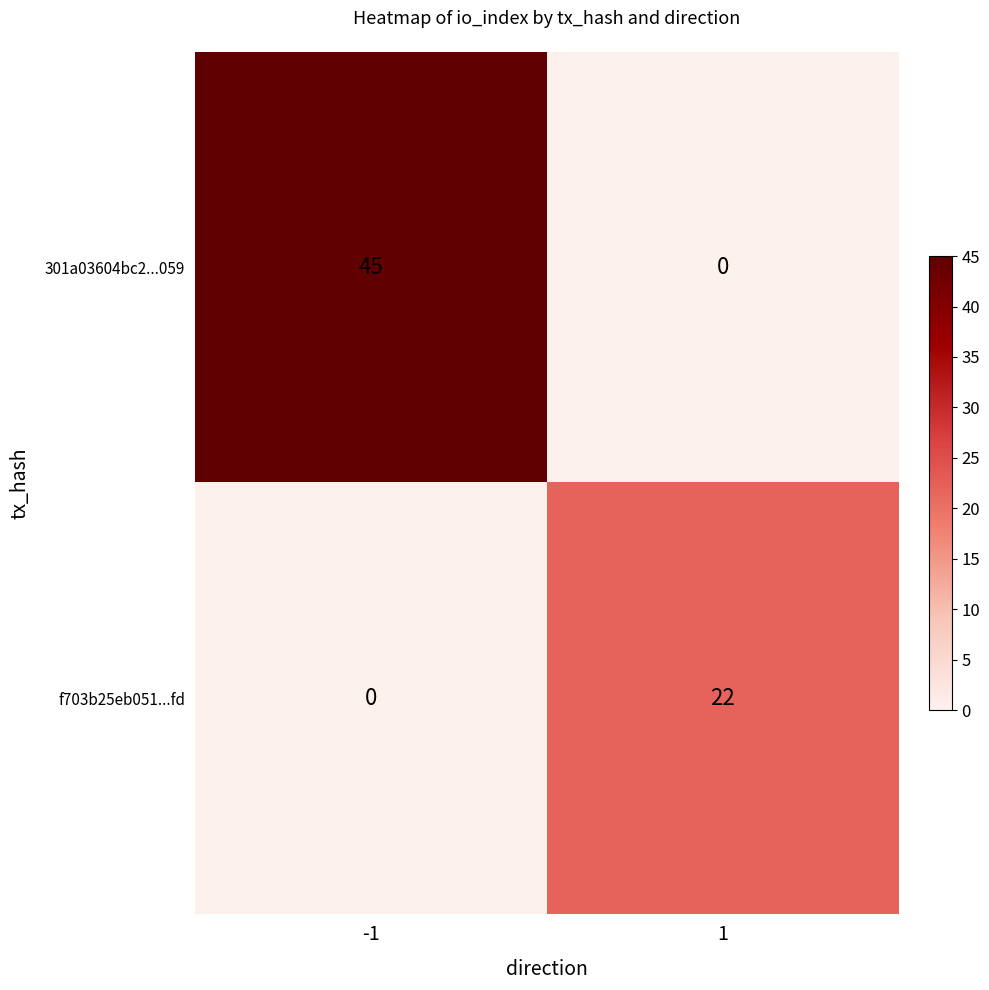

Rank the series by their average value, from lowest to highest.

f703b25eb051...fd, 301a03604bc2...059